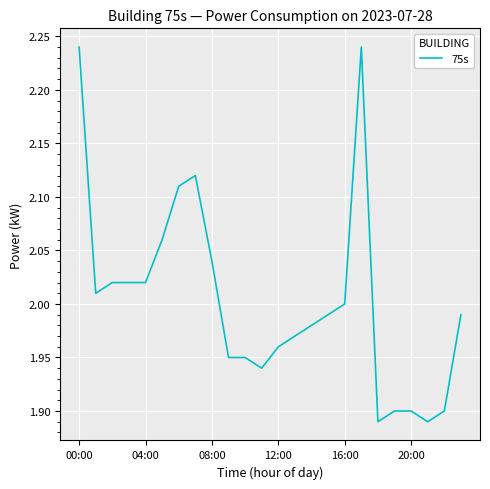

What is the value of the 1st point from the left?

2.2